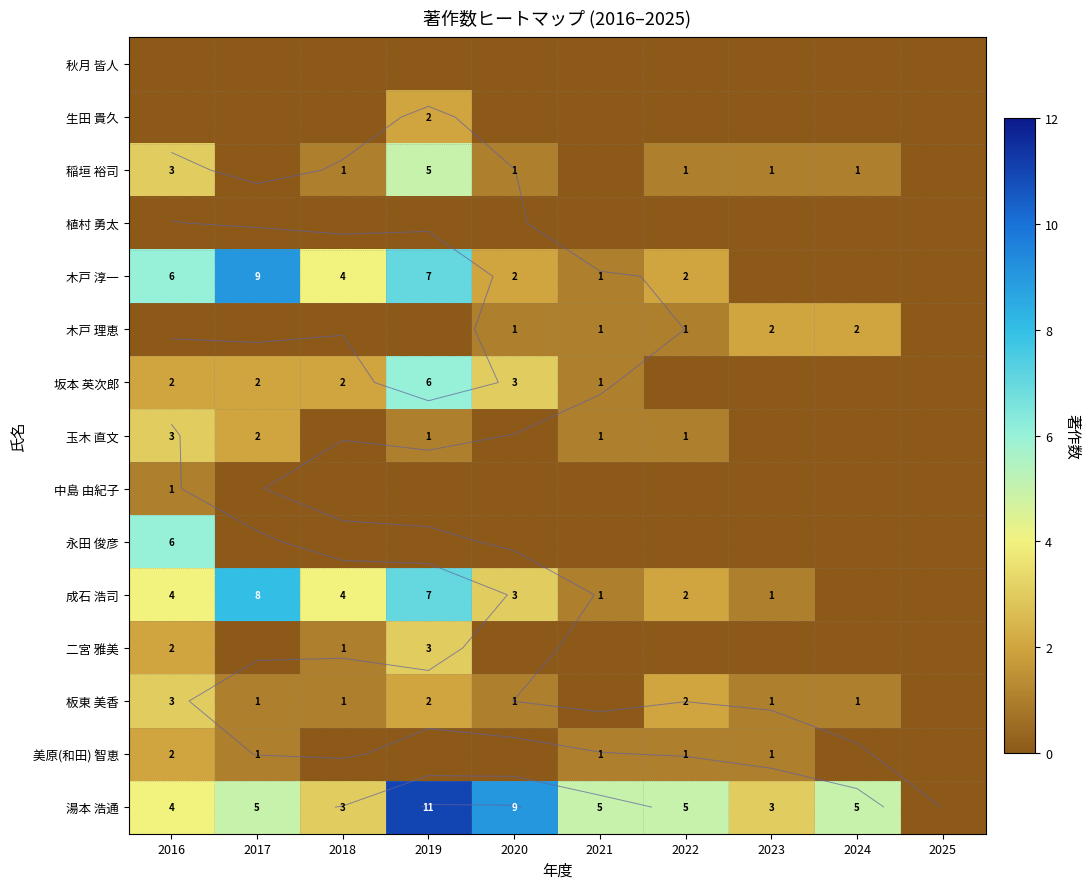

How many positive values does the 二宮 雅美 series have?

3